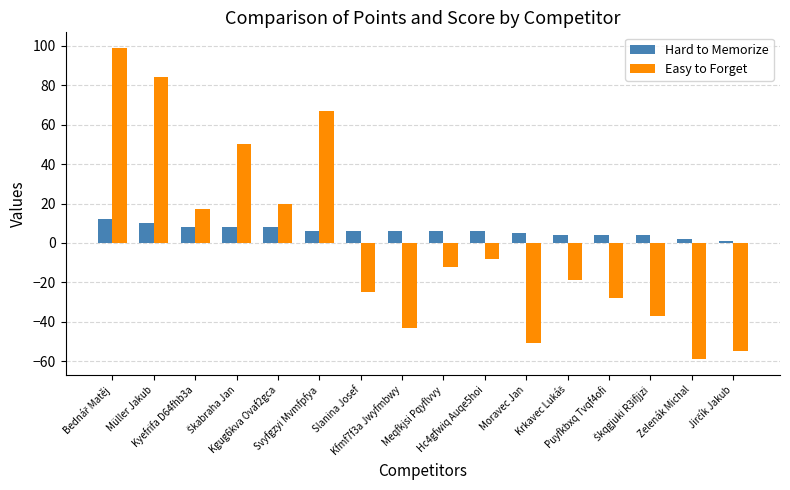

Which series has the largest range (max minus min)?

Easy to Forget